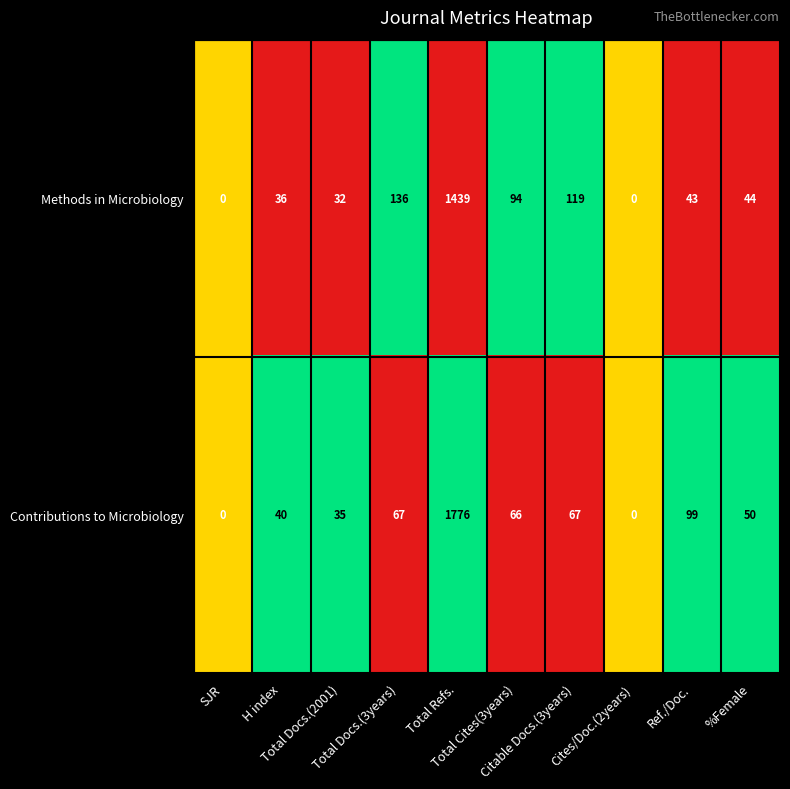

What is the highest value of the Methods in Microbiology series?

1439